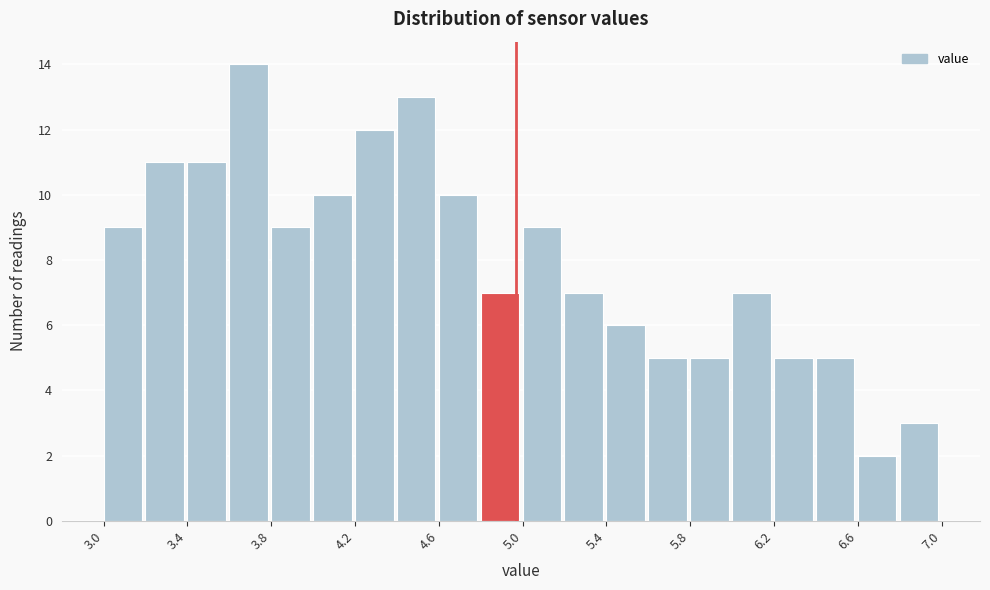

Reading left to right, list every bar in this chart as the range it spans on the x-axis followed by its height. Neither the bar edges nor the heights are printed on the chart, so give them approximately, as read against the axes.

3.03 to 3.23: 9
3.23 to 3.43: 11
3.43 to 3.63: 11
3.63 to 3.83: 14
3.83 to 4.03: 9
4.03 to 4.23: 10
4.23 to 4.43: 12
4.43 to 4.63: 13
4.63 to 4.83: 10
4.83 to 5.03: 7
5.03 to 5.23: 9
5.23 to 5.43: 7
5.43 to 5.63: 6
5.63 to 5.83: 5
5.83 to 6.03: 5
6.03 to 6.23: 7
6.23 to 6.43: 5
6.43 to 6.63: 5
6.63 to 6.83: 2
6.83 to 7.03: 3